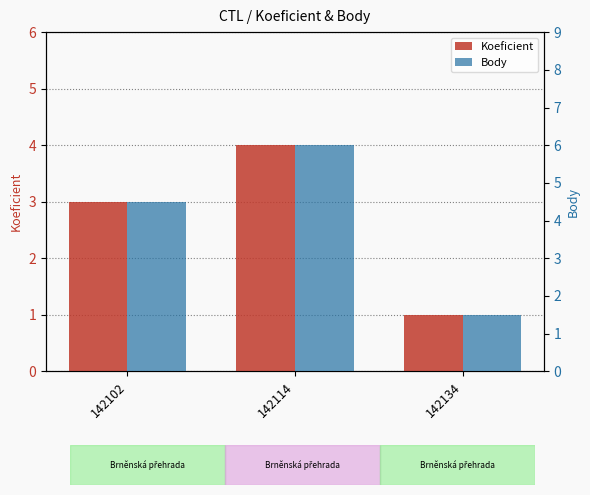

Which has a higher value, 142114 or 142102?

142114